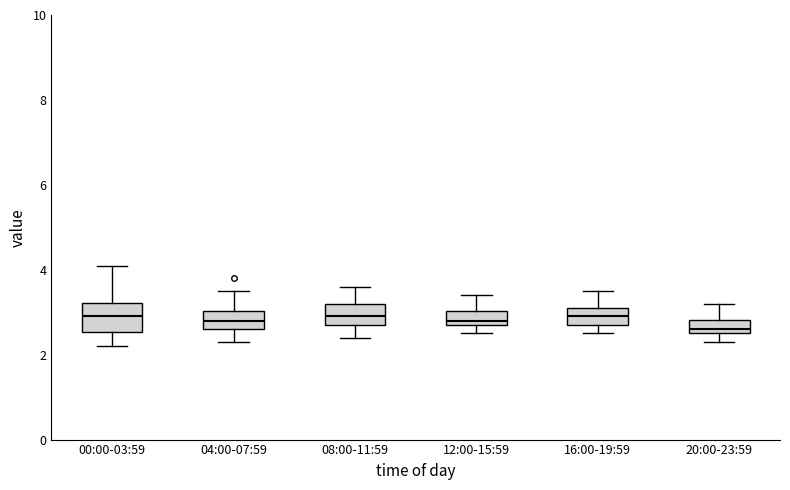

Reading left to right, transcribe this box plot: for each box, give where its median line is, the range the box spans, and where its two whiskers end, as read against the y-axis. The values are not printed on the chart, so give them approximately, as read against the axis.

00:00-03:59: median 3.0, box 2.6 to 3.2, whiskers 2.2 to 4.2
04:00-07:59: median 2.8, box 2.6 to 3.0, whiskers 2.4 to 3.6
08:00-11:59: median 3.0, box 2.8 to 3.2, whiskers 2.4 to 3.6
12:00-15:59: median 2.8 (just above the box's lower edge), box 2.8 to 3.0, whiskers 2.6 to 3.4
16:00-19:59: median 3.0, box 2.8 to 3.2, whiskers 2.6 to 3.6
20:00-23:59: median 2.6 (just above the box's lower edge), box 2.6 to 2.8, whiskers 2.4 to 3.2